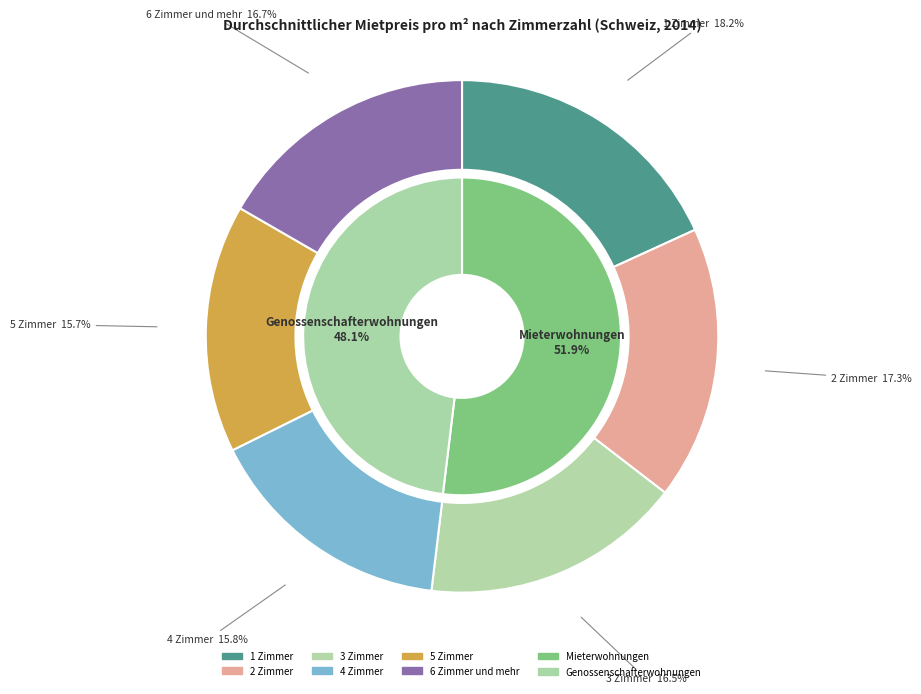

How many segments does this pie chart have?

6